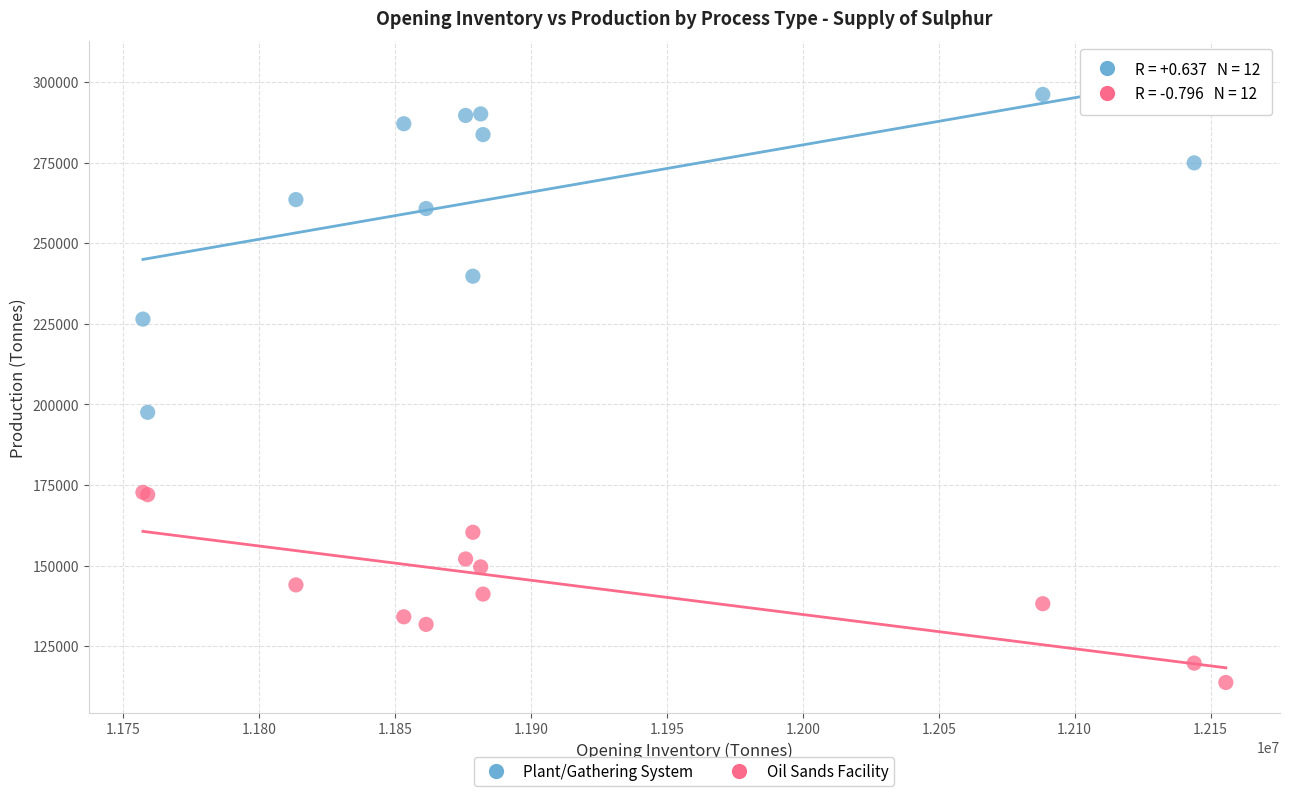

Across all series, what Y value is closest to 208249?

197538.2